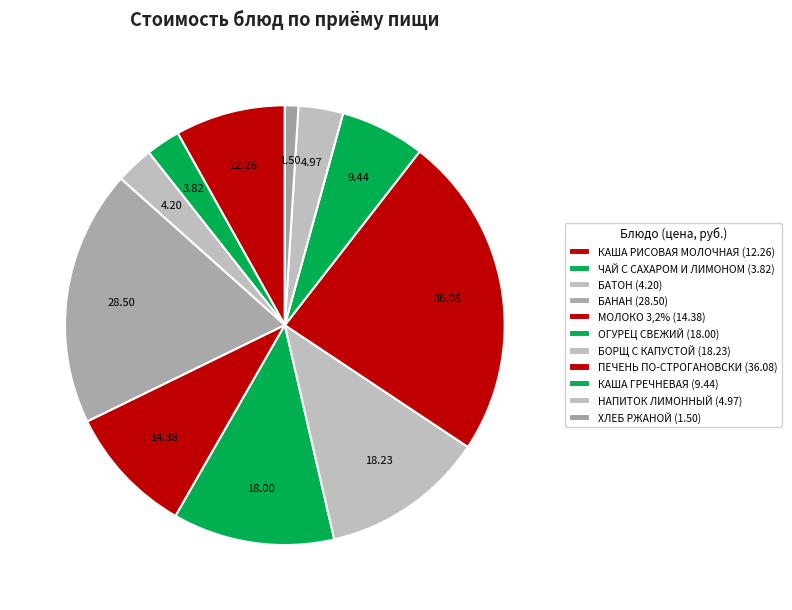

Is there a majority slice in this chart?

No